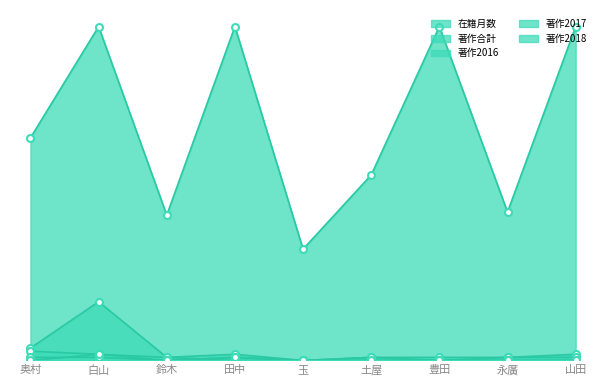

At which category is the sum across all series the highest?

白山